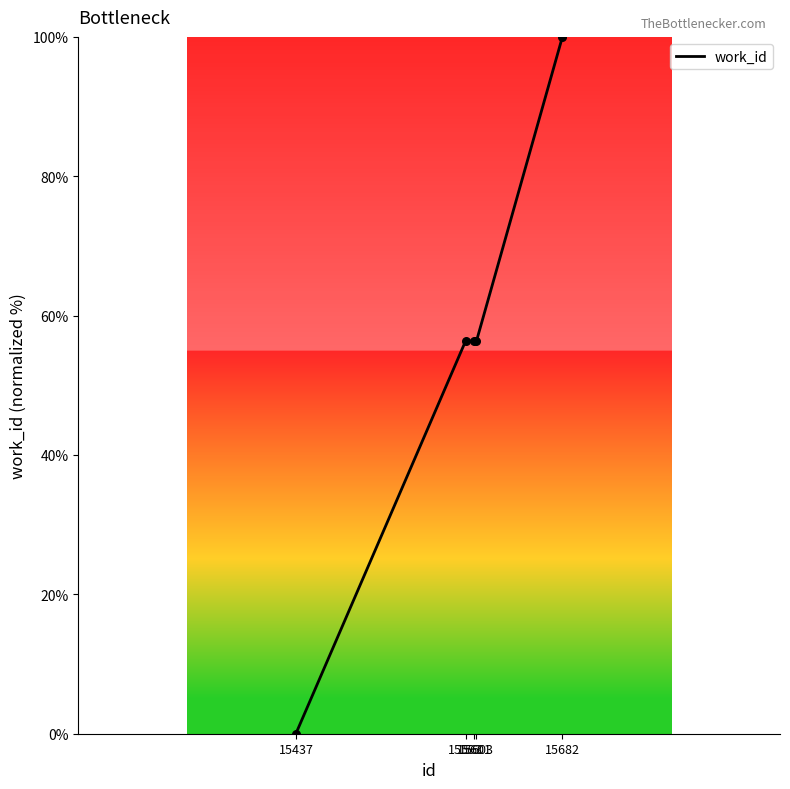

What is the average value?

53.8